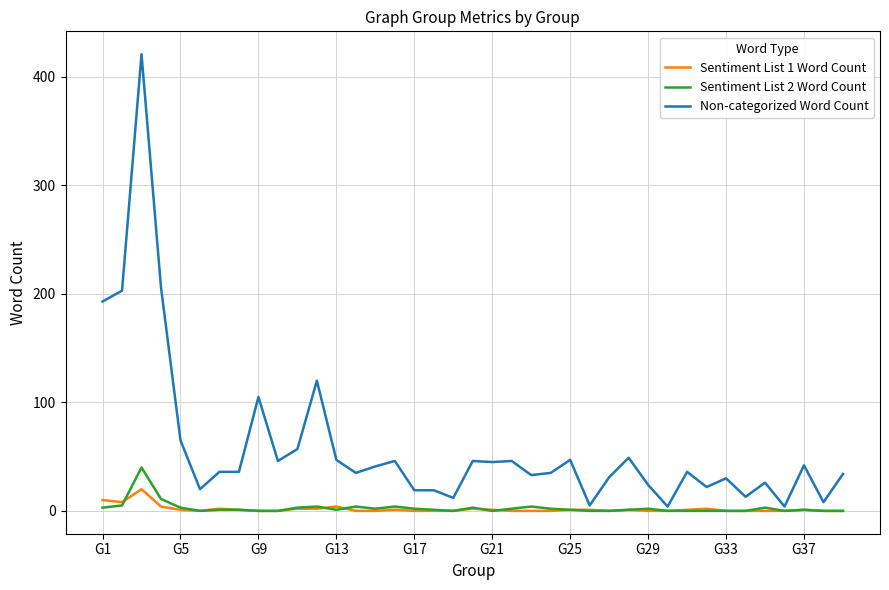

Which series has the largest total across all categories?

Non-categorized Word Count